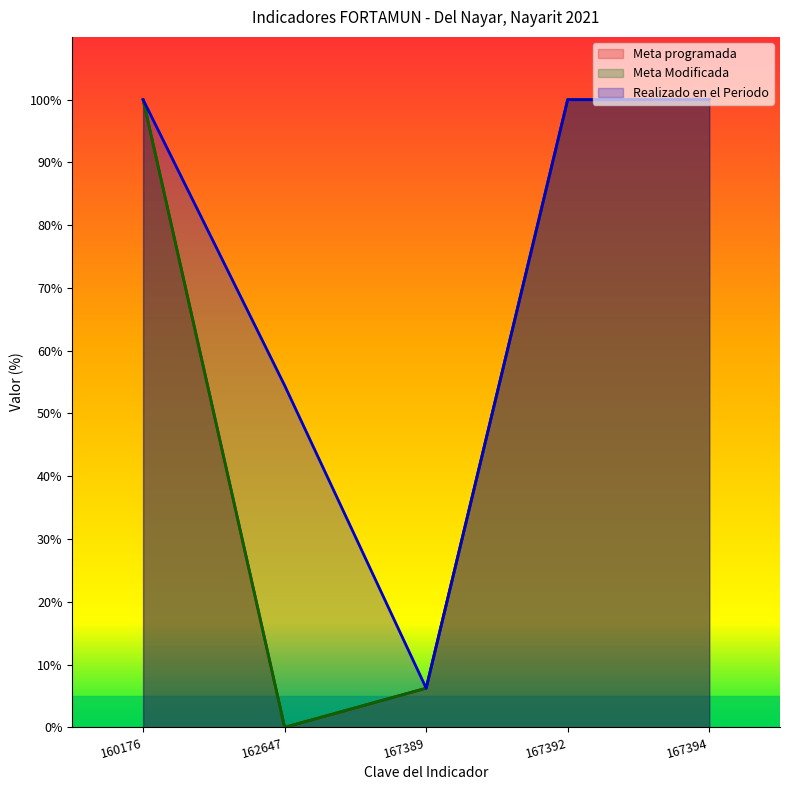

Which has a higher value, 162647 or 167394?

167394